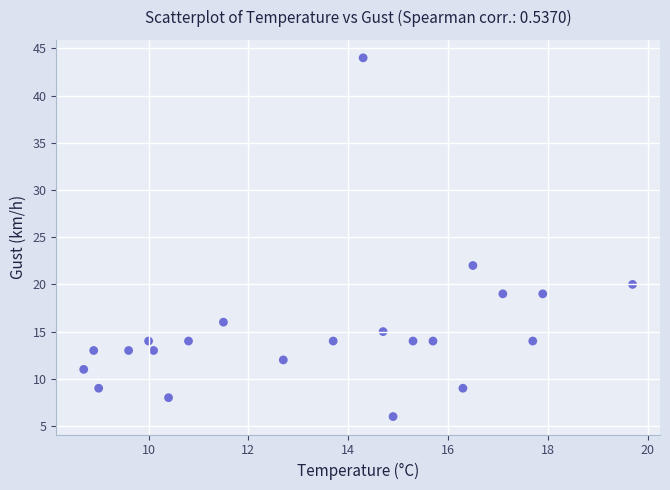

What is the range of Y values (max minus min)?

38